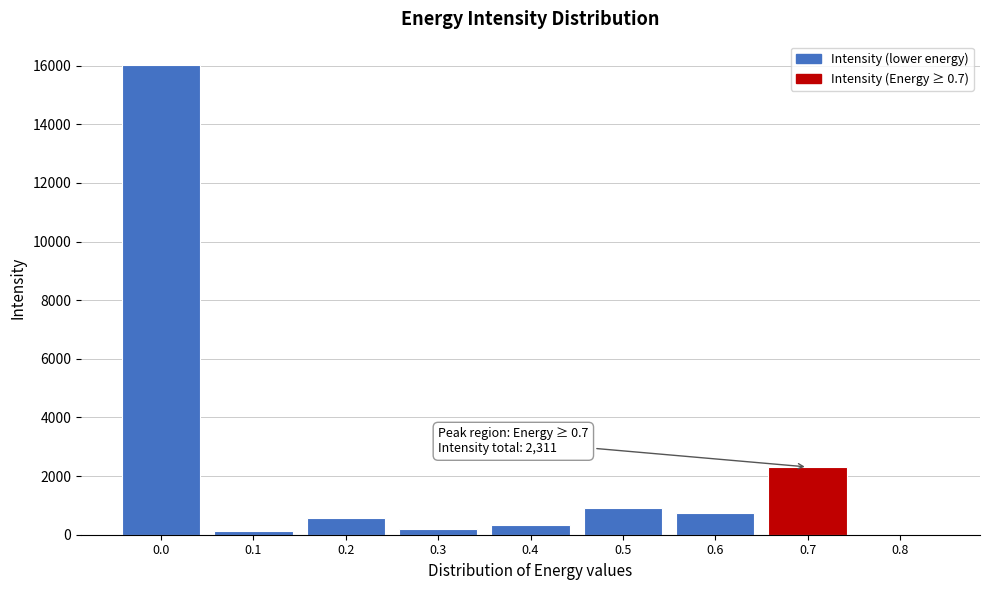

What is the maximum value shown in the chart?

16015